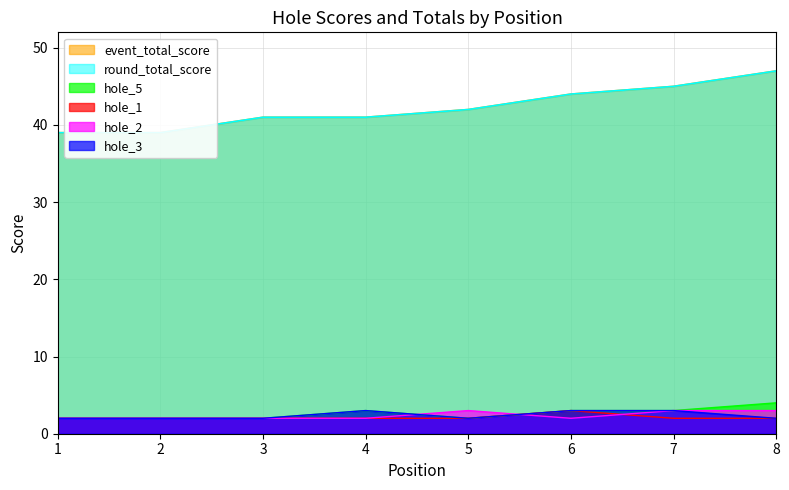

True or false: event_total_score and hole_3 cross at least once.

False